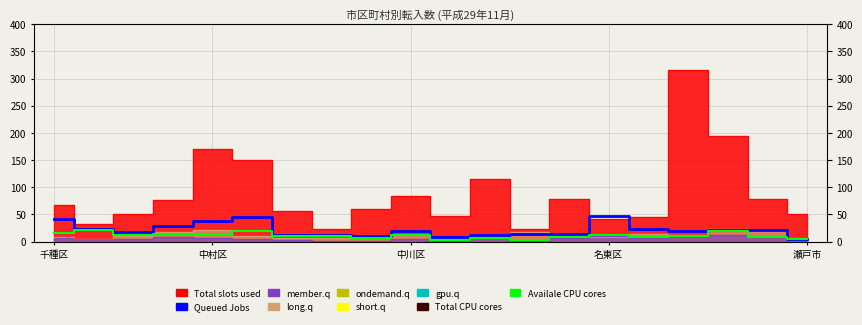

True or false: Queued Jobs and Availale CPU cores intersect in this chart.

False